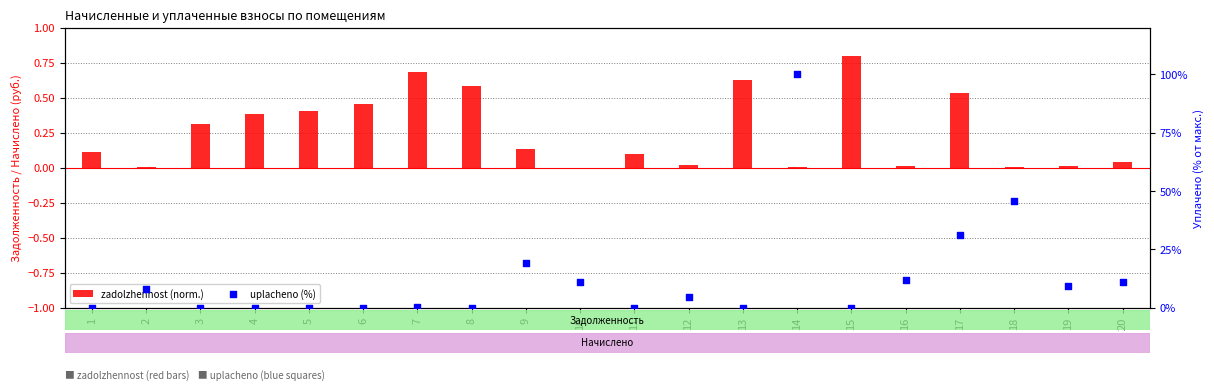

Which series has the largest Y range (max minus min)?

uplacheno (%)